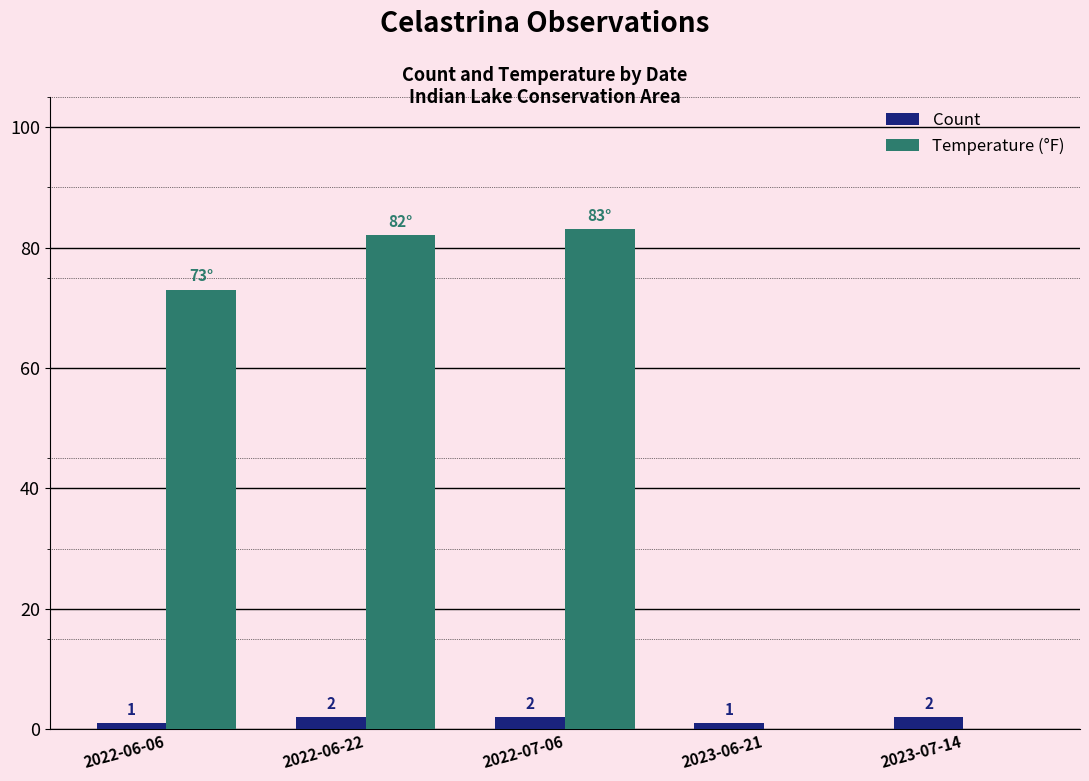

What is the maximum value shown in the chart?

83